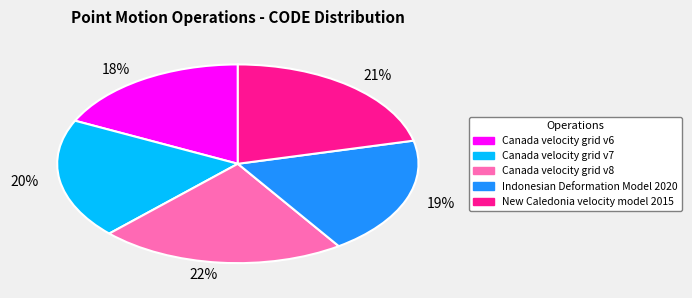

To the nearest percent, what is the difference between the largest and smallest slice percentages?

4%